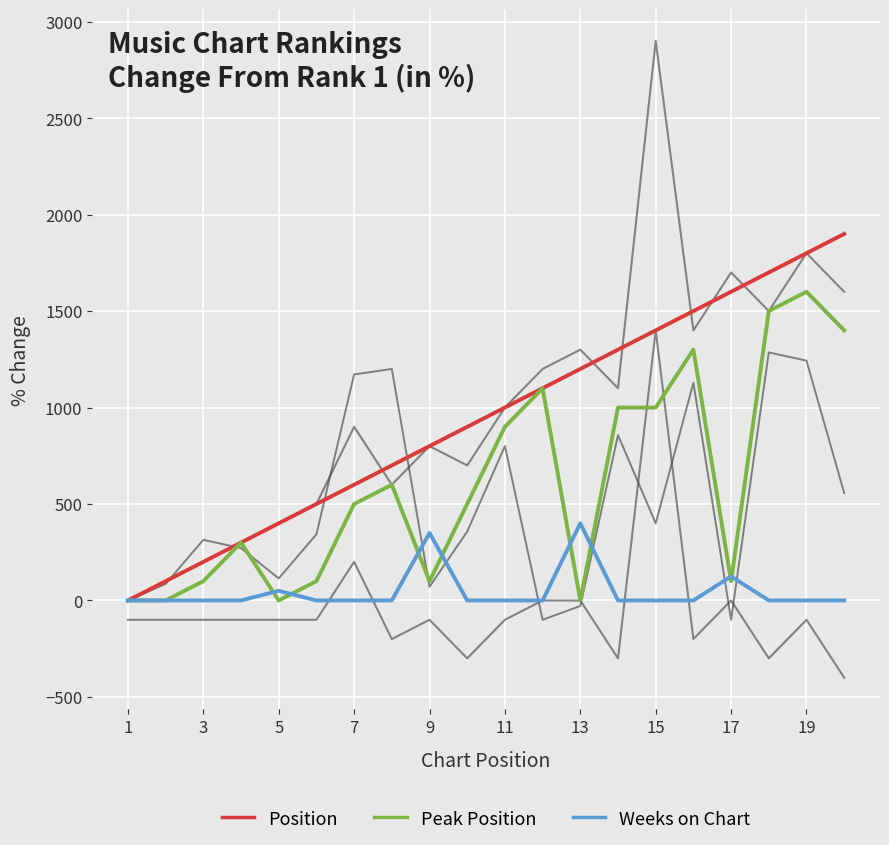

How many lines are shown in the chart?

6